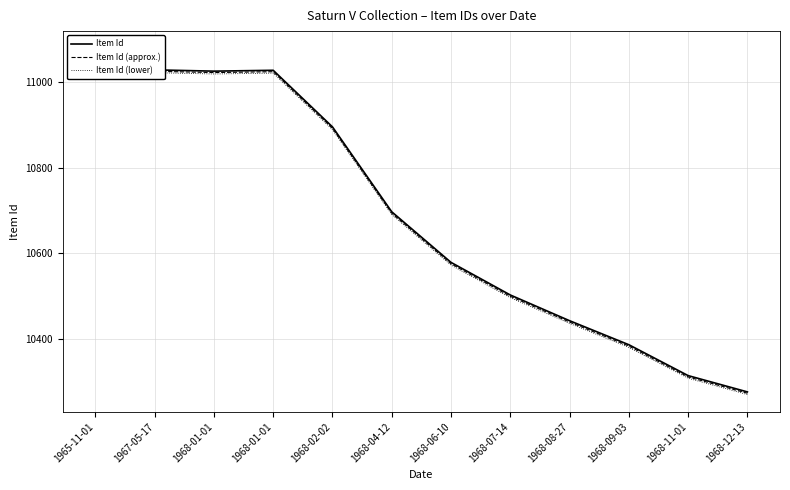

How many interior local peaks does the Item Id (approx.) series have?

1